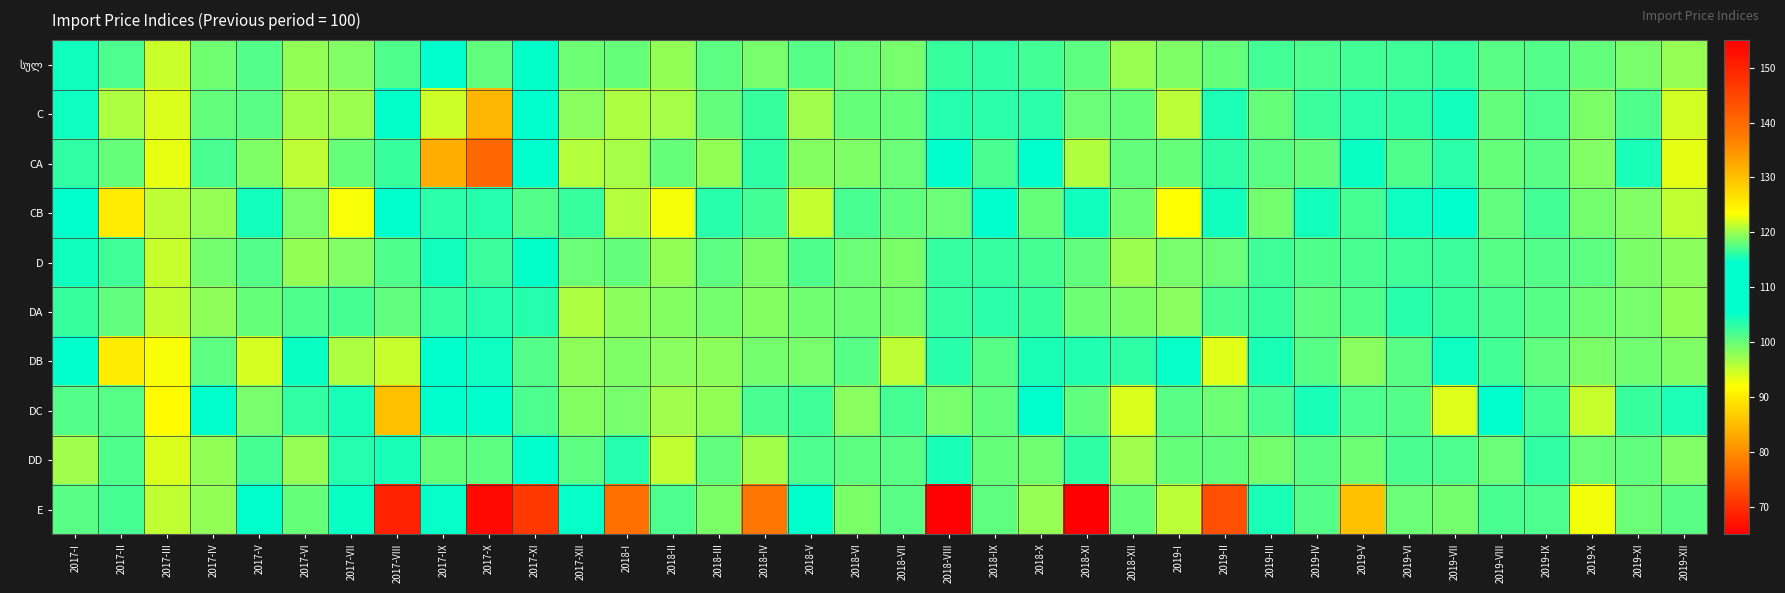

Rank the series by their maximum value, from highest to lowest.

E, CA, C, CB, DD, DC, DB, სულ, D, DA